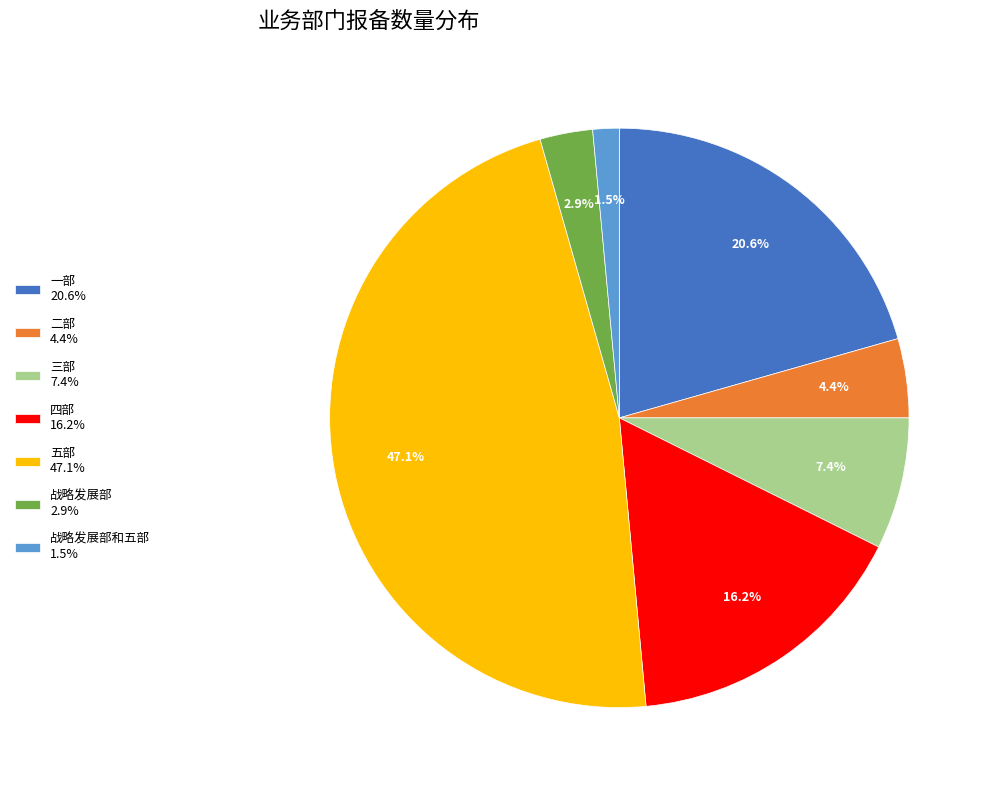

Rank the categories by value from highest to lowest.

五部 47.1%, 一部 20.6%, 四部 16.2%, 三部 7.4%, 二部 4.4%, 战略发展部 2.9%, 战略发展部和五部 1.5%